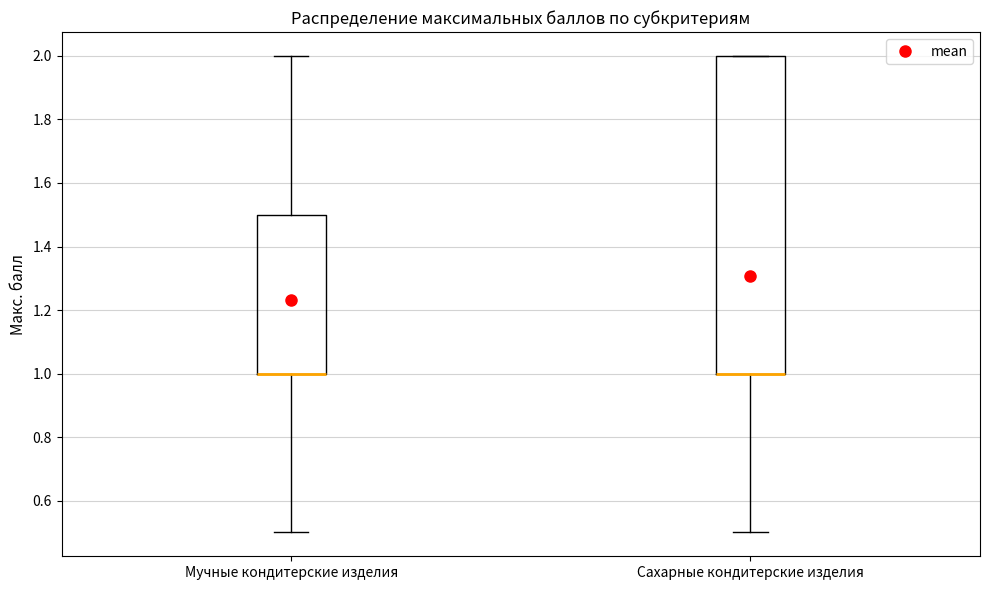

Reading left to right, read every box against the y-axis: the position of its median line, the range the box covers, and the ends of its whiskers. The values are not printed on the chart, so give them approximately, as read against the axis.

Мучные кондитерские изделия: median 1.0 (drawn on the box's lower edge), box 1.0 to 1.5, whiskers 0.5 to 2.0
Сахарные кондитерские изделия: median 1.0 (drawn on the box's lower edge), box 1.0 to 2.0, whiskers 0.5 to 2.0